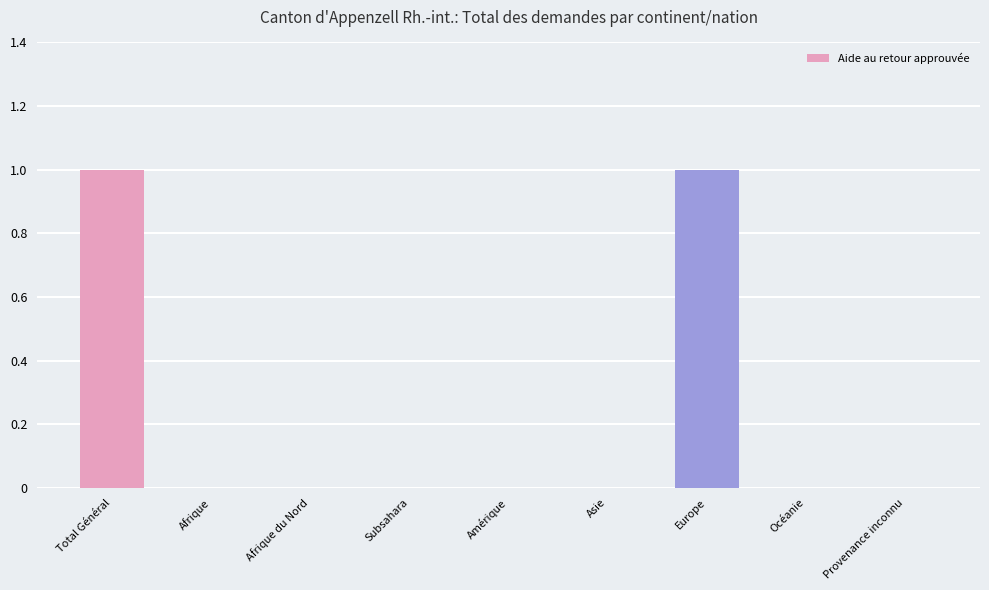

What is the change in value from Europe to Provenance inconnu?

-1